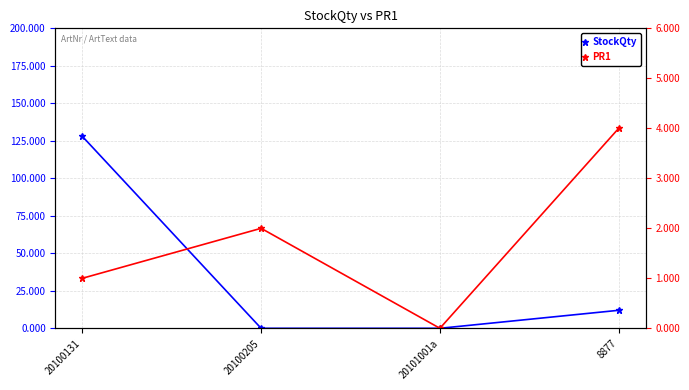

What is the label of the 4th point from the left?

8877